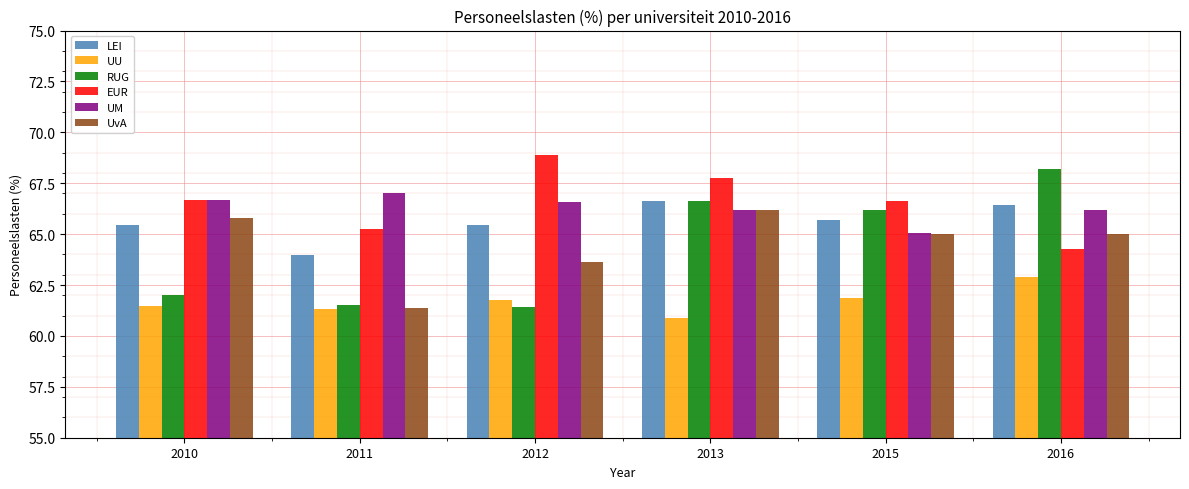

Which category has the lowest value across all series?

2013